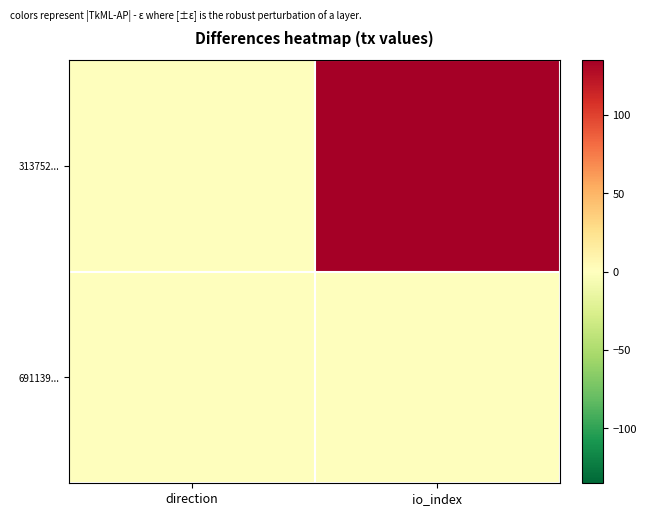

At which category is the sum across all series the highest?

io_index